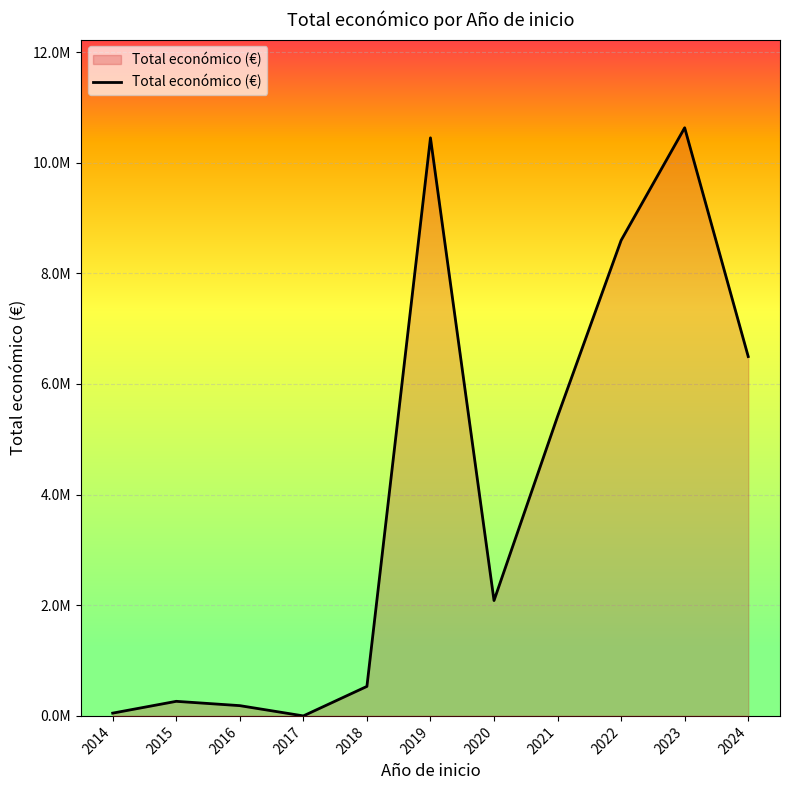

Does the chart have visible grid lines?

Yes